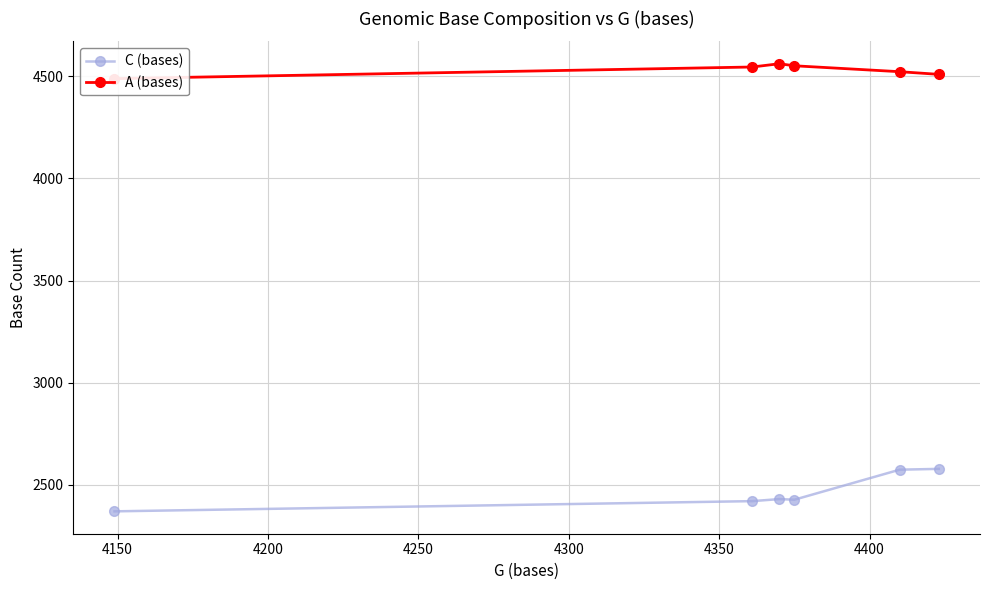

What is the highest value of the C (bases) series?

2578